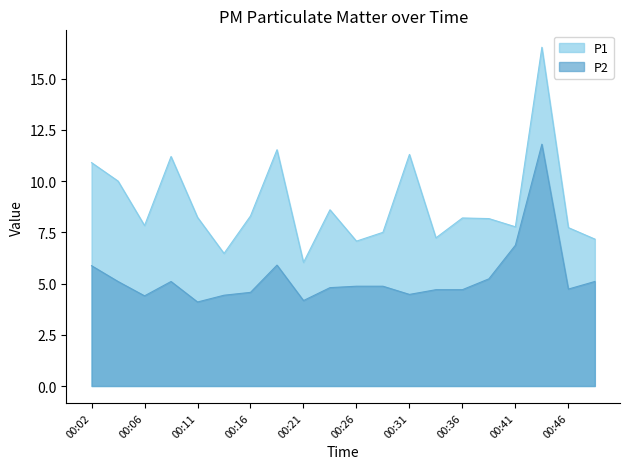

What are all the series names shown in the legend?

P1, P2